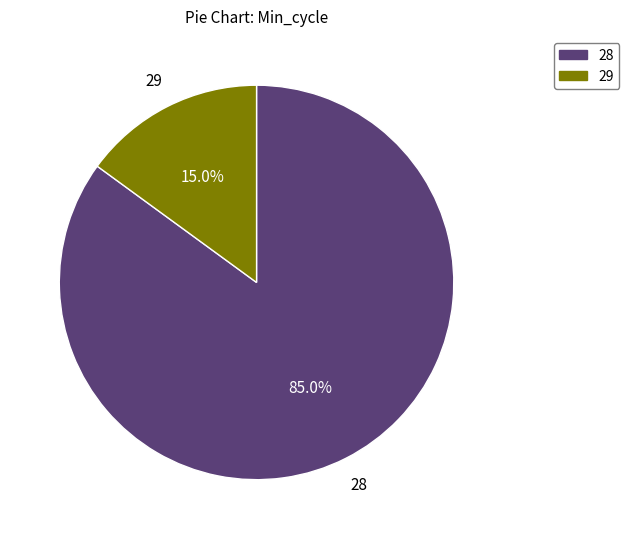

What is the ratio of the value at 28 to the value at 29?

5.7